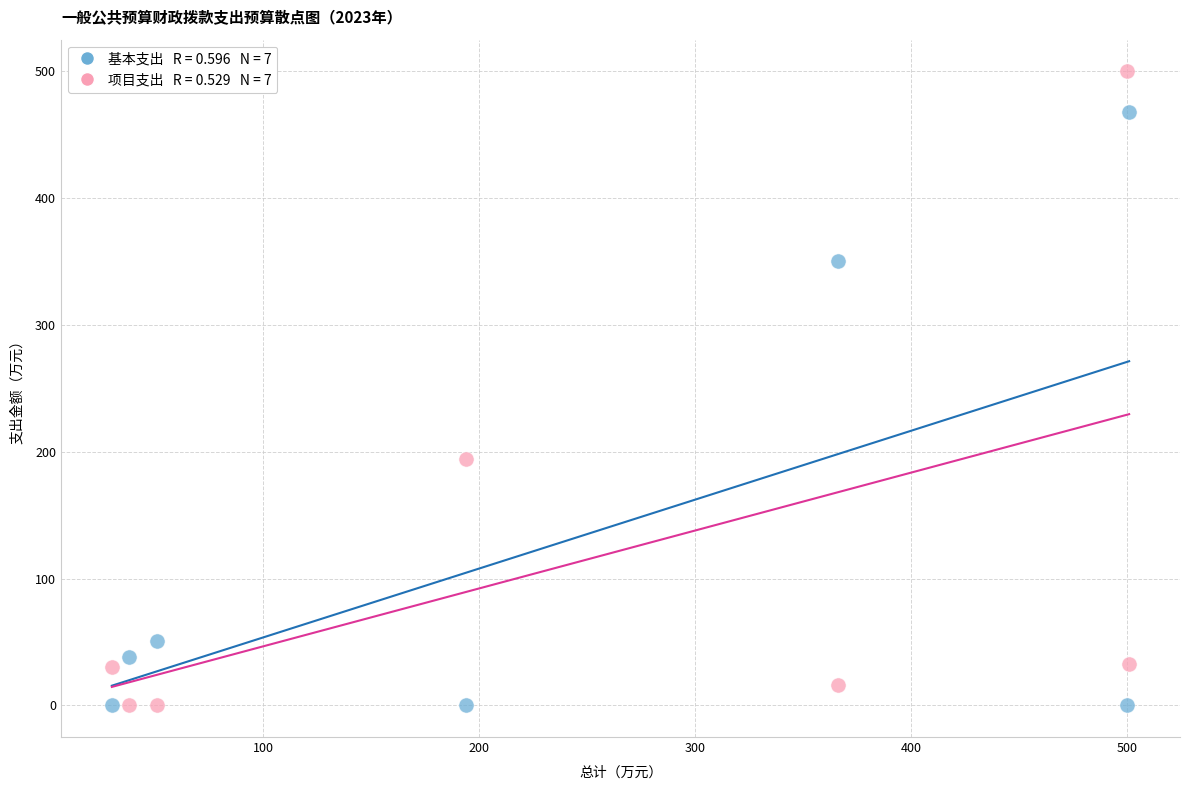

Across all data points, what is the range of Y values (max minus min)?

500.0